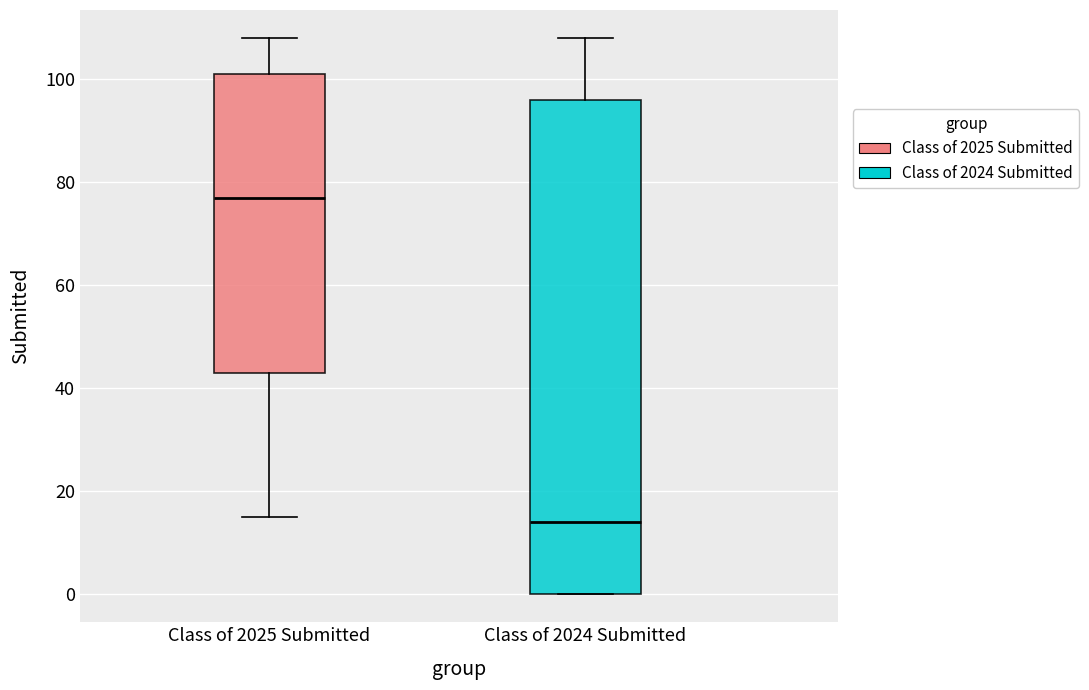

Comparing the boxes themselves (not the whiskers), which one is the tallest?

Class of 2024 Submitted